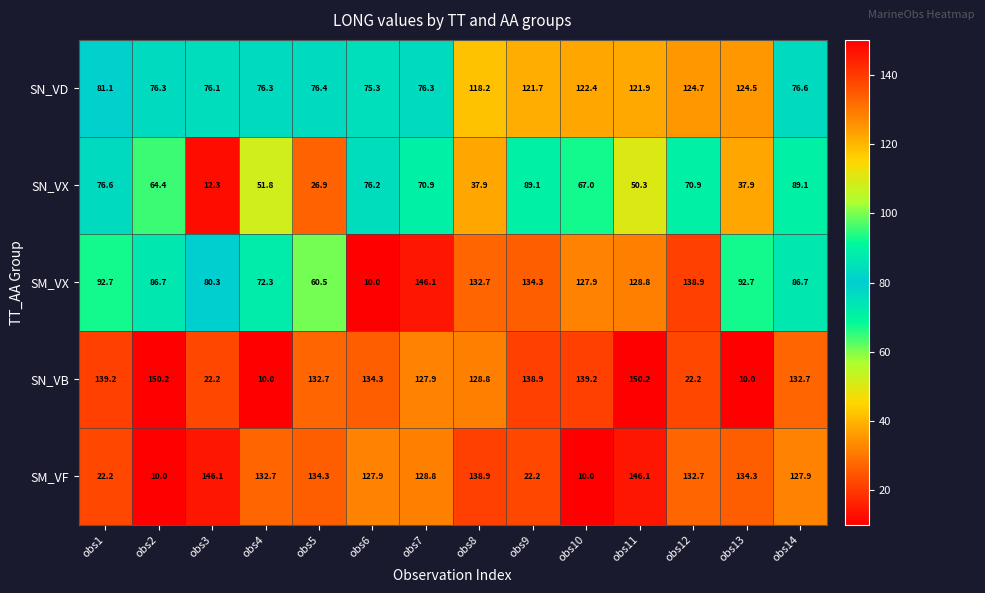

What is the sum of the SN_VX values at obs3 and obs9?

101.4